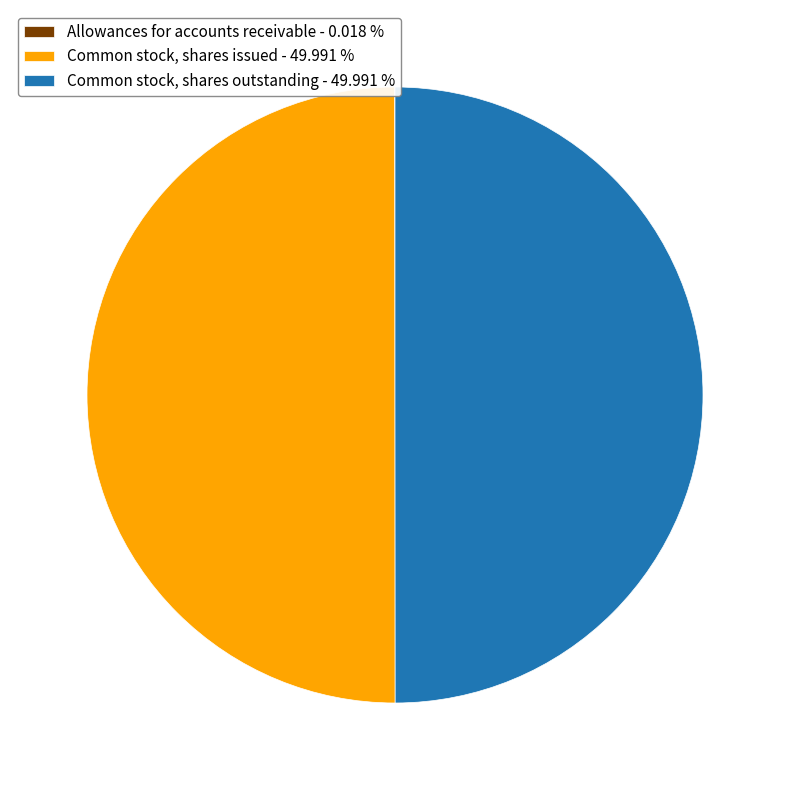

Do Common stock, shares outstanding - 49.991 % and Common stock, shares issued - 49.991 % together represent more than half of the pie?

Yes